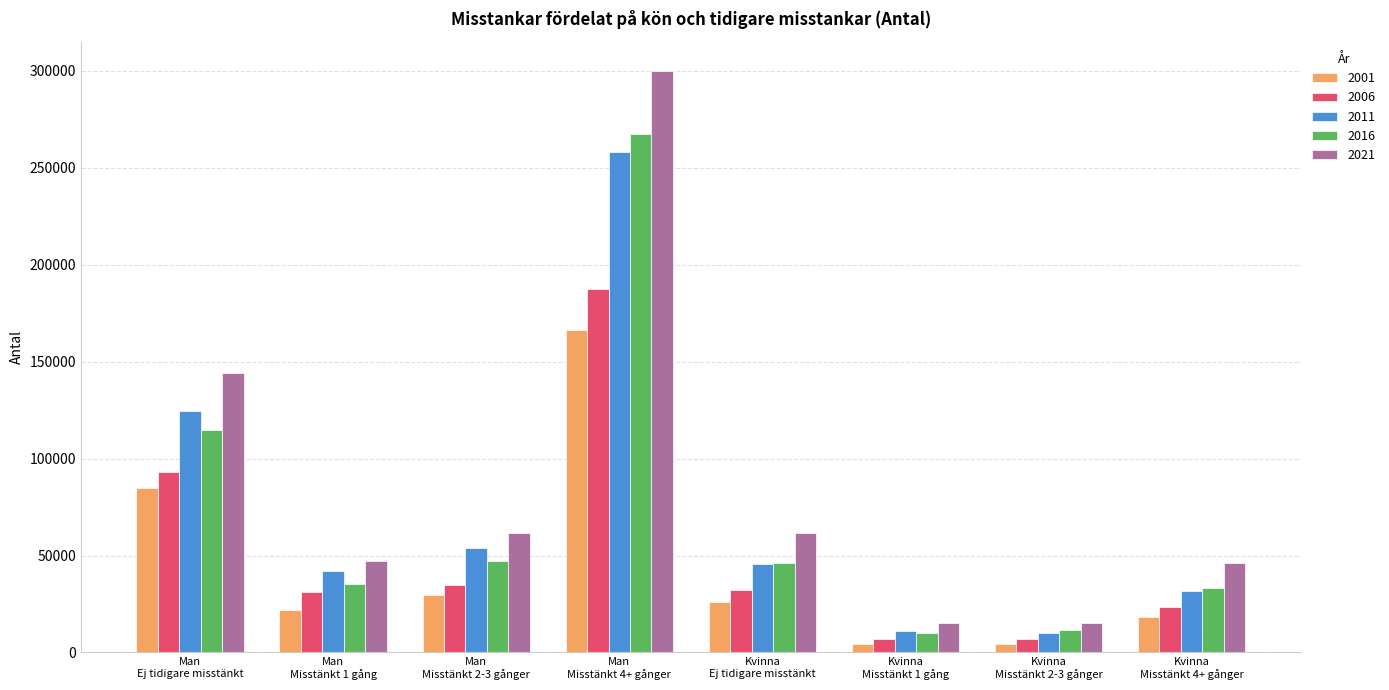

Is it true that 2021 equals 15023 at Kvinna
Misstänkt 2-3 gånger?

True